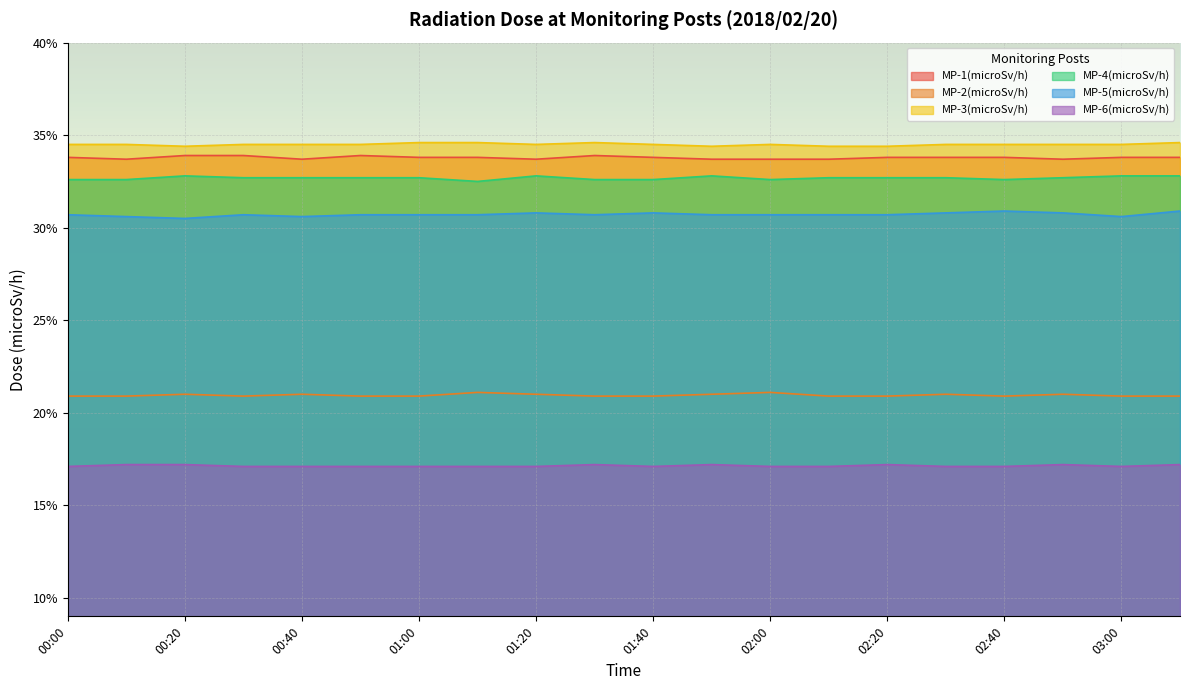

The MP-3(microSv/h) series shows 0.2 at 01:00. True or false?

False